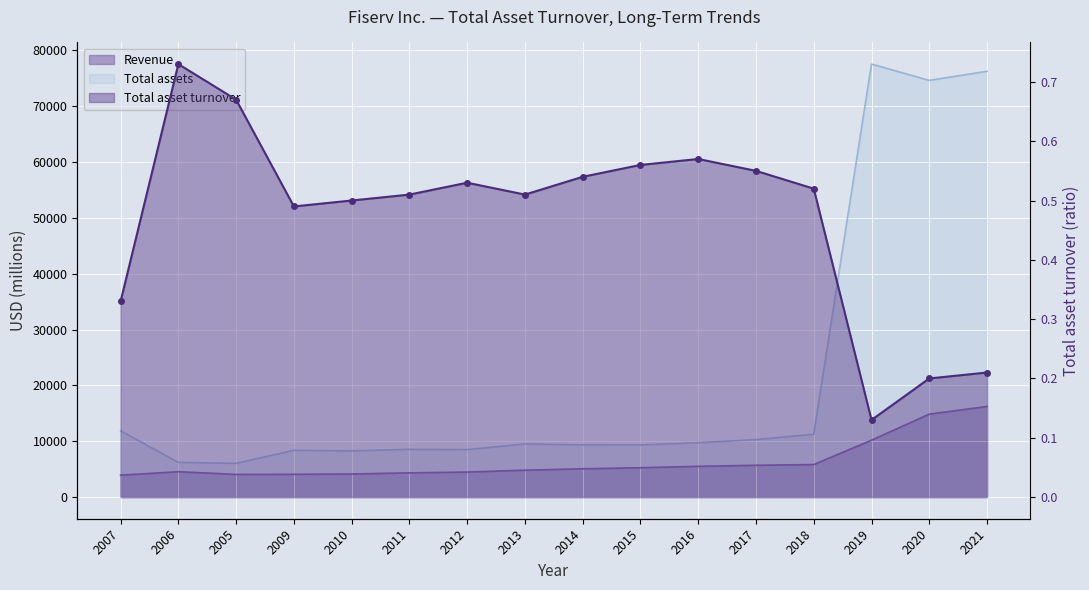

Which series has the largest range (max minus min)?

Total assets